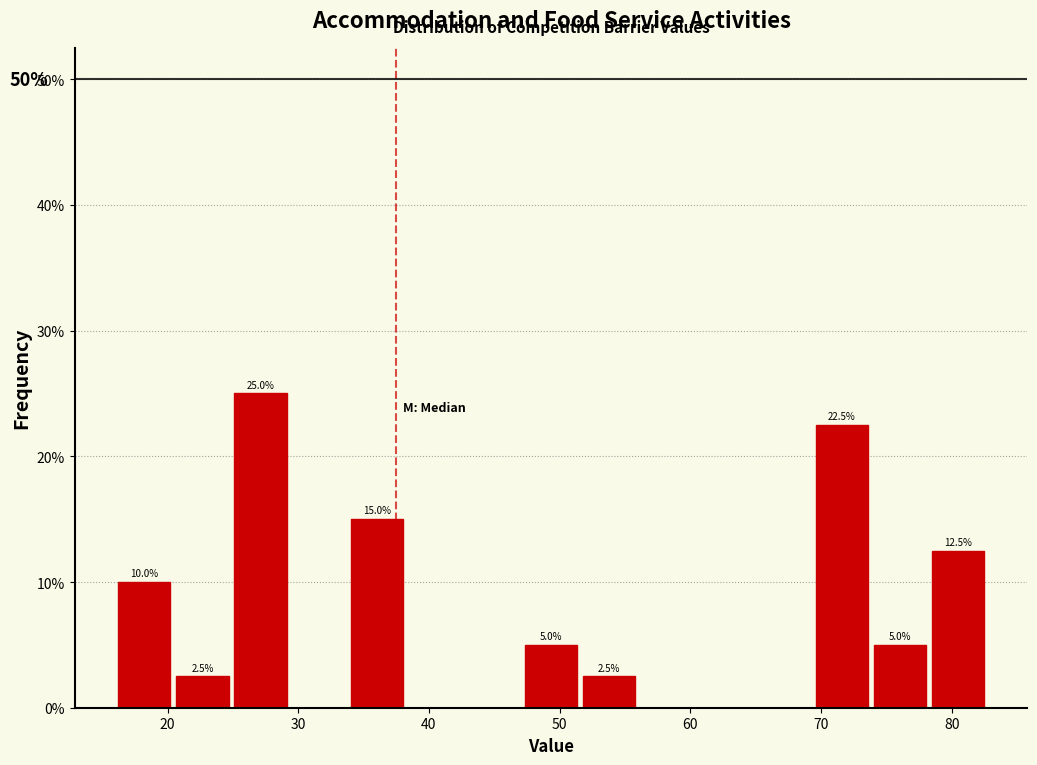

Which range on the x-axis has the tallest bar?

25 to 29